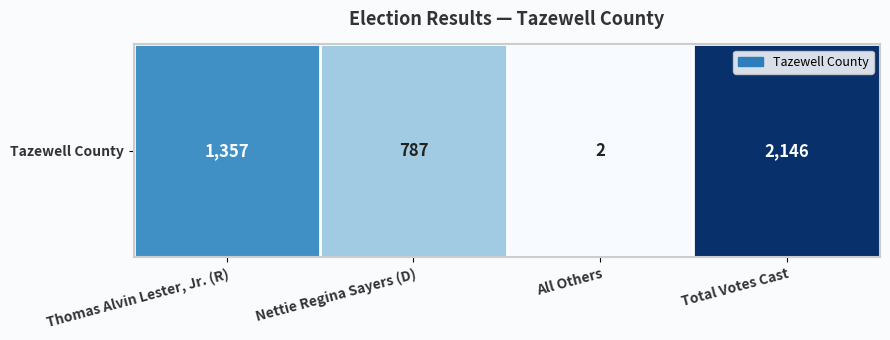

List the labels in order of value, smallest first.

All Others, Nettie Regina Sayers (D), Thomas Alvin Lester, Jr. (R), Total Votes Cast